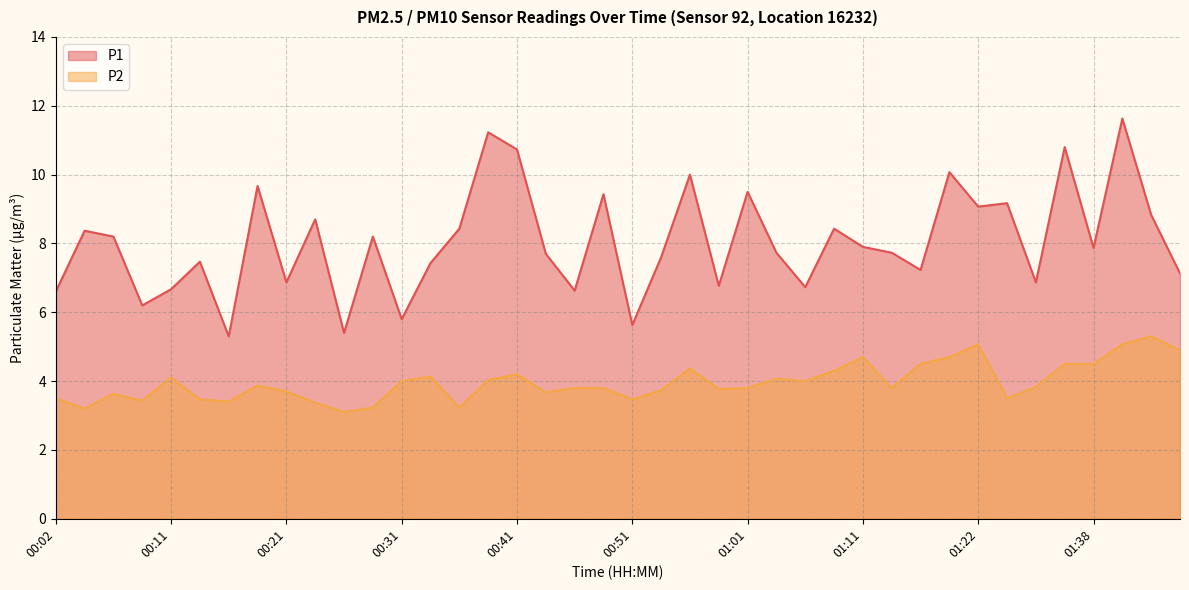

At which category does P1 reach its first local valley?

00:09